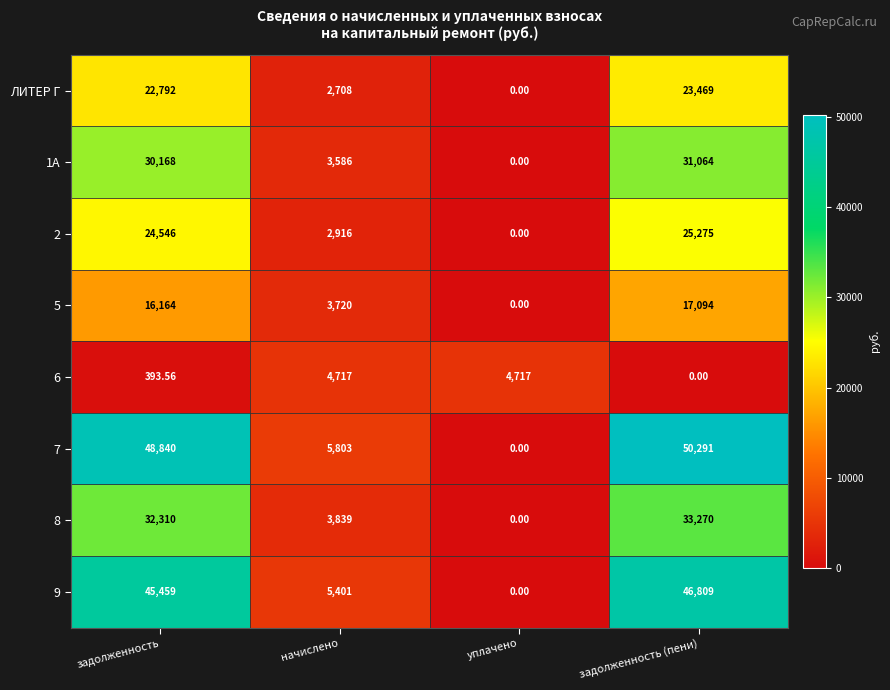

At which category is the sum across all series the highest?

задолженность (пени)